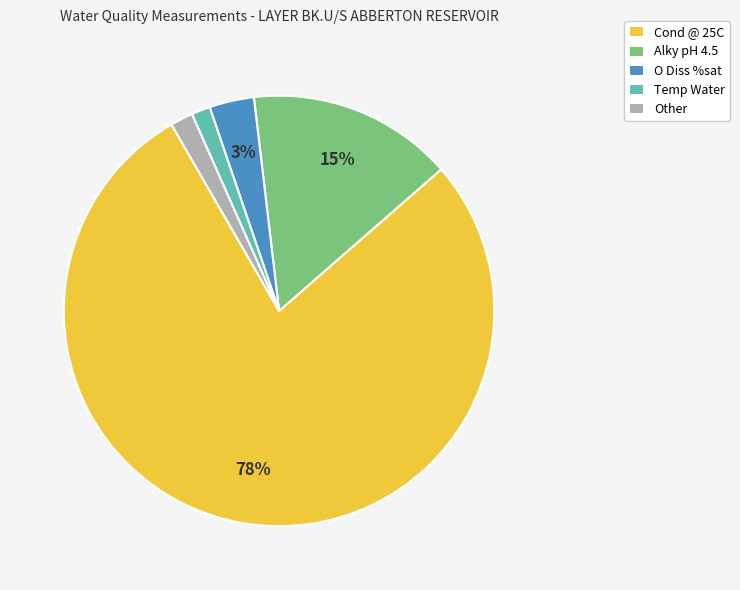

How many slices are in this pie chart?

5